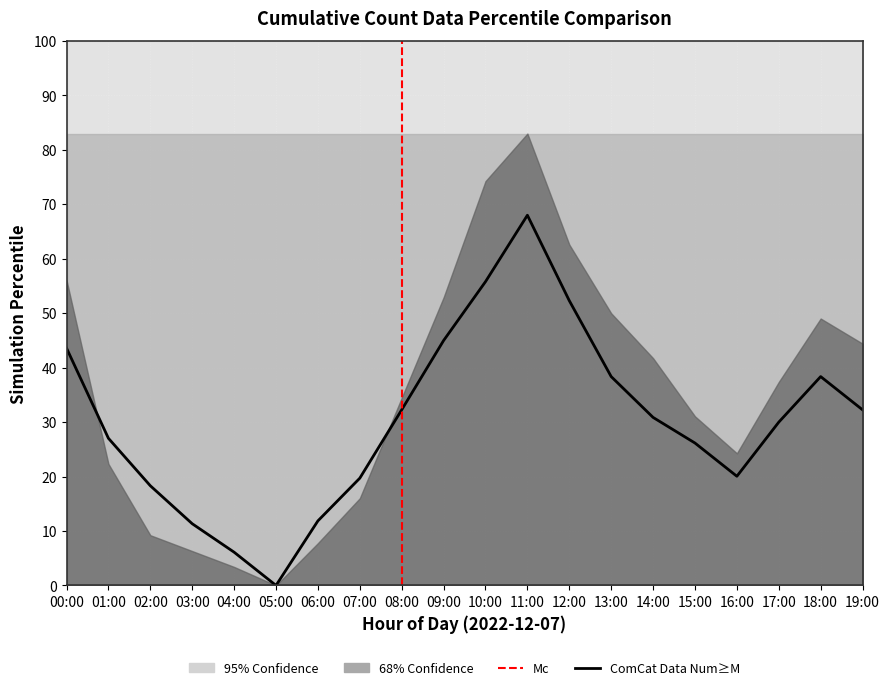

Does the chart display data point markers on the line(s)?

No